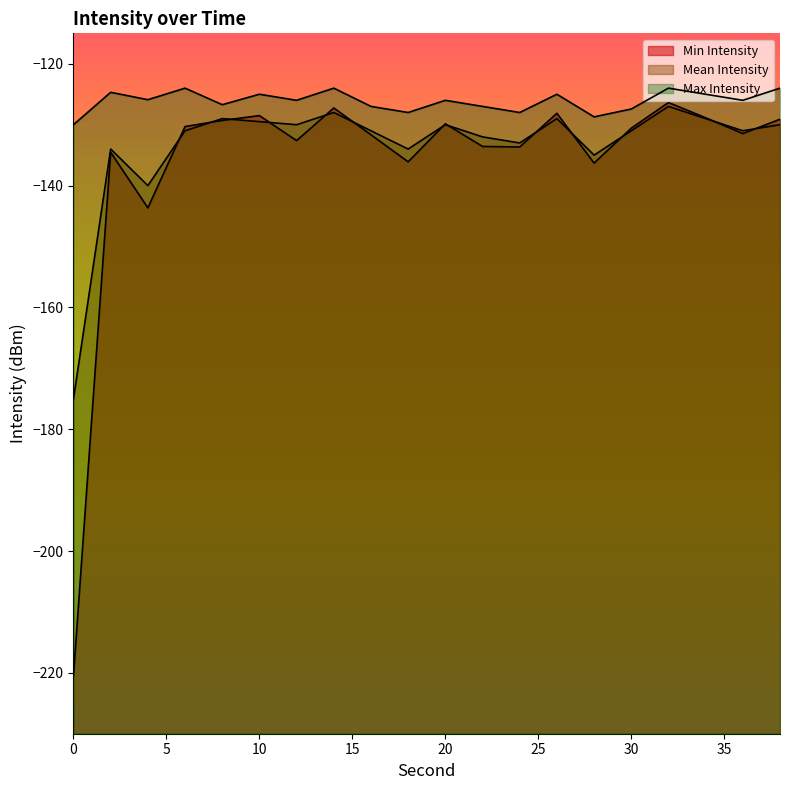

Rank the series by their maximum value, from highest to lowest.

Max Intensity, Min Intensity, Mean Intensity